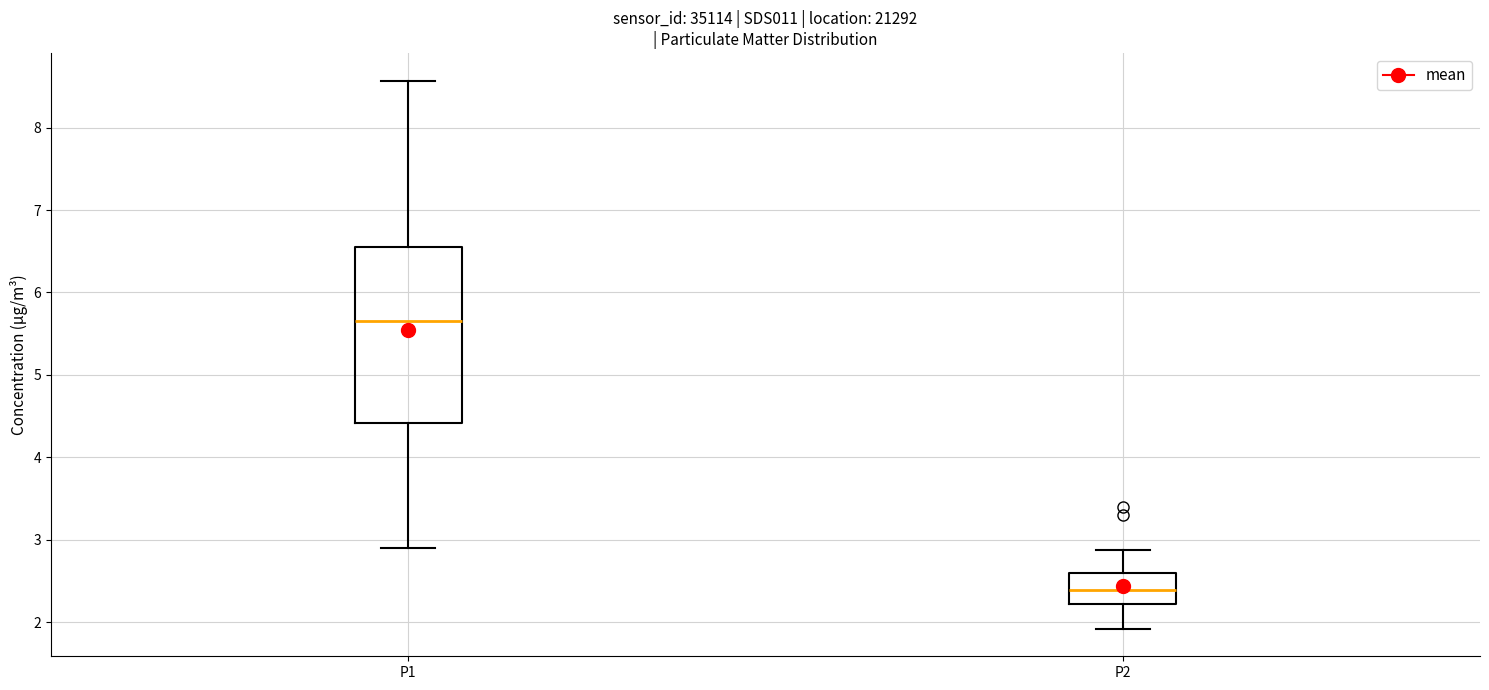

Where is the lower edge of the box for P1 on the y-axis? The values are not printed on the chart, so give them approximately, as read against the axis.

4.4